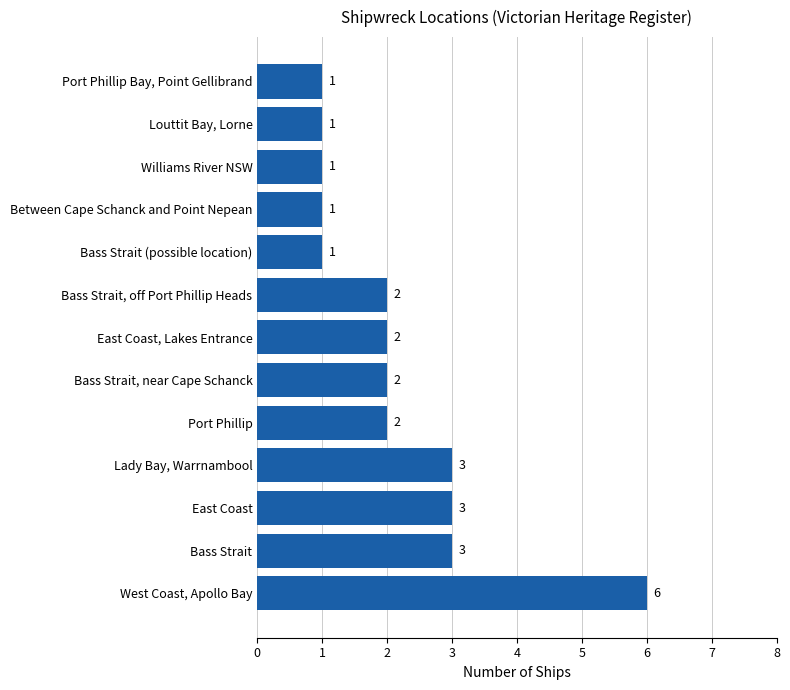

Reading bottom to top, extract all data points from this chart.

West Coast, Apollo Bay=6	Bass Strait=3	East Coast=3	Lady Bay, Warrnambool=3	Port Phillip=2	Bass Strait, near Cape Schanck=2	East Coast, Lakes Entrance=2	Bass Strait, off Port Phillip Heads=2	Bass Strait (possible location)=1	Between Cape Schanck and Point Nepean=1	Williams River NSW=1	Louttit Bay, Lorne=1	Port Phillip Bay, Point Gellibrand=1